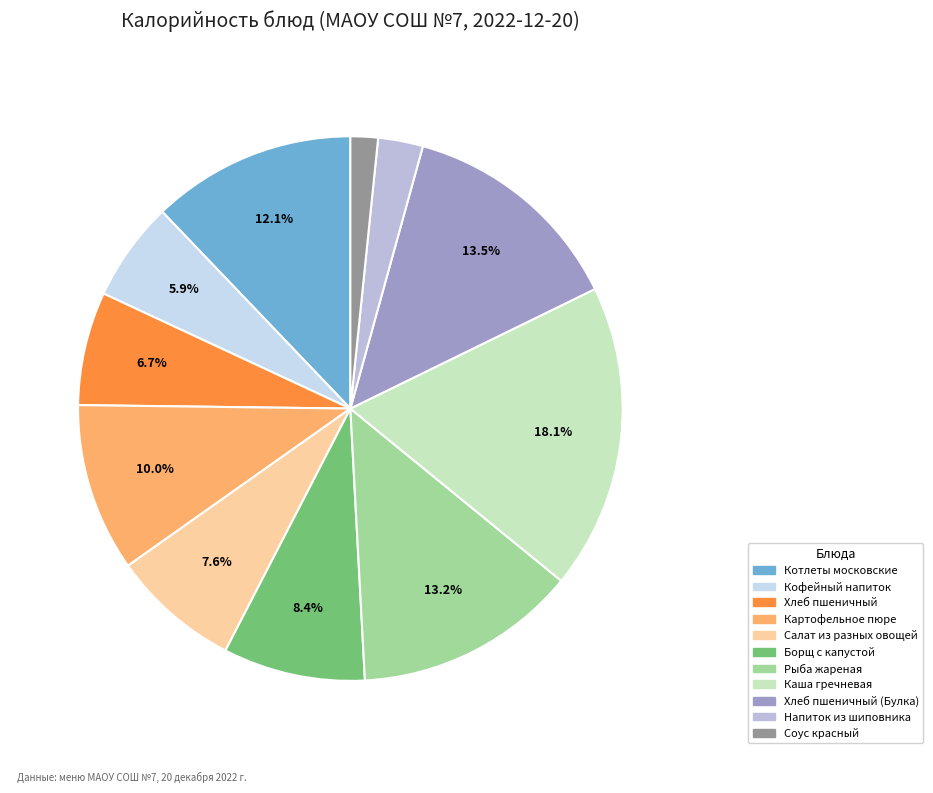

Which category has the smallest portion of the pie?

Соус красный